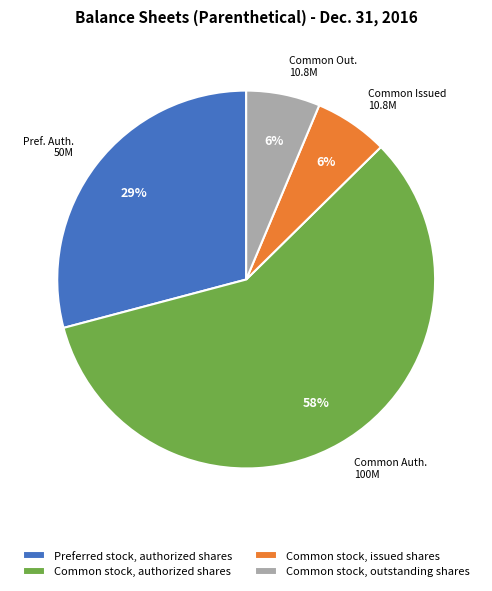

True or false: Preferred stock, authorized shares accounts for 42% of the total.

False